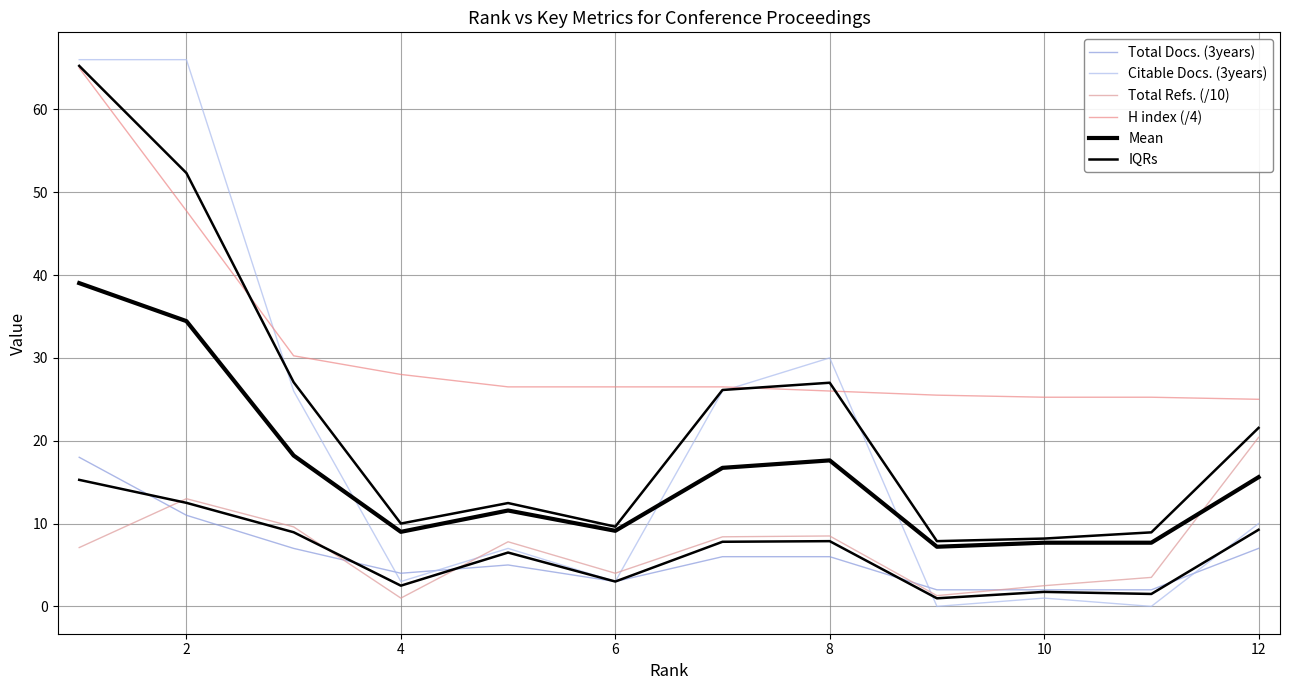

Which has a higher value, 4 or 9?

4